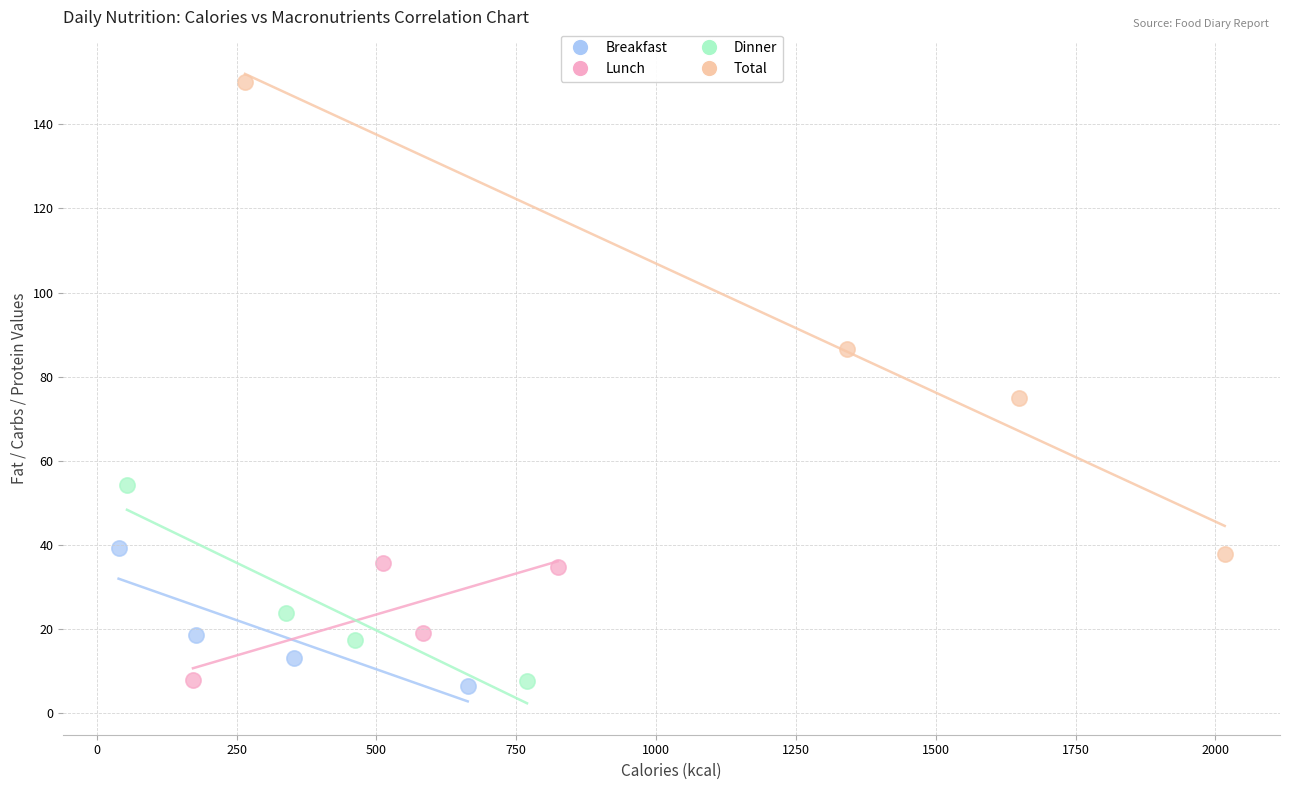

Which series reaches the maximum Y coordinate?

Total